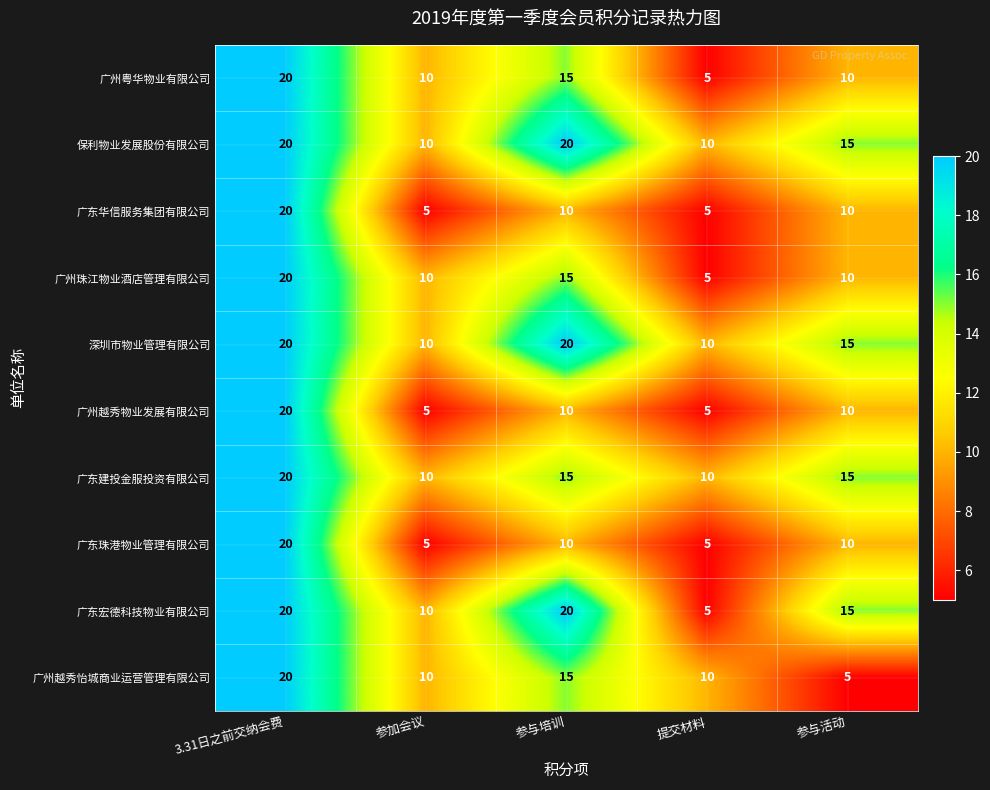

Which series changed the most between 3.31日之前交纳会费 and 参与活动?

广州越秀怡城商业运营管理有限公司